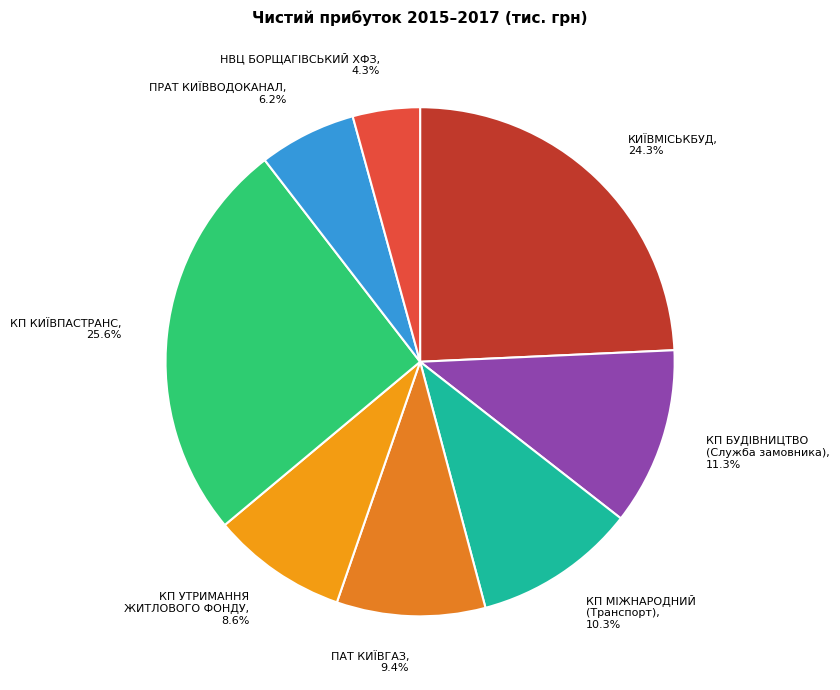

Does НВЦ БОРЩАГІВСЬКИЙ ХФЗ represent more than half of the total?

No